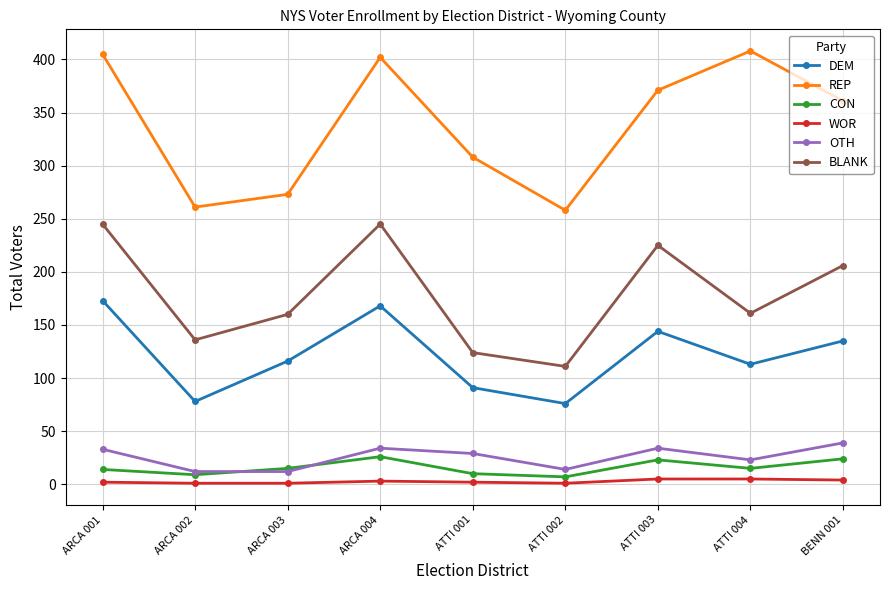

What is the label of the 8th point from the left?

ATTI 004